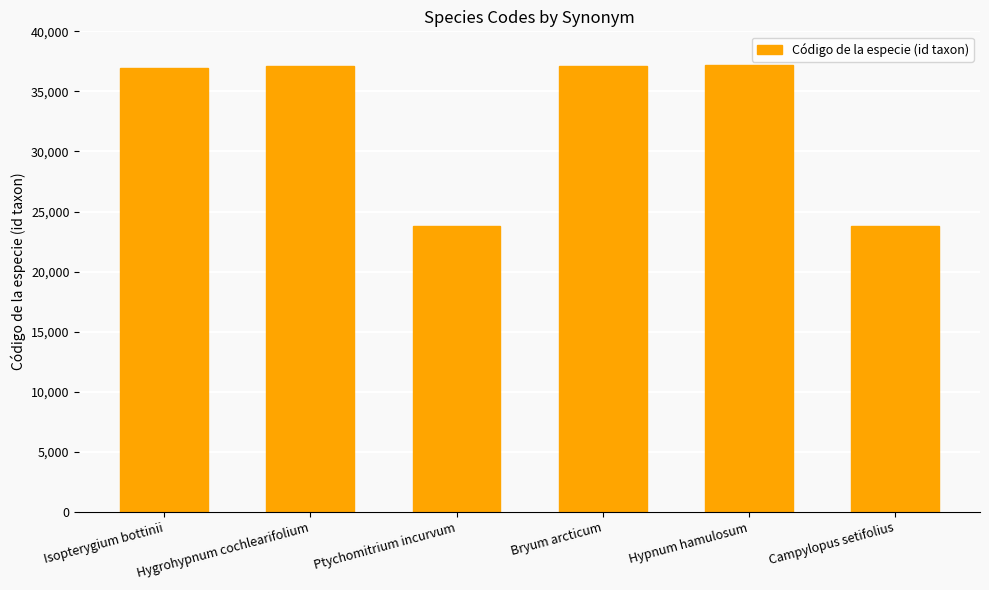

The value at Ptychomitrium incurvum is 23794. True or false?

True